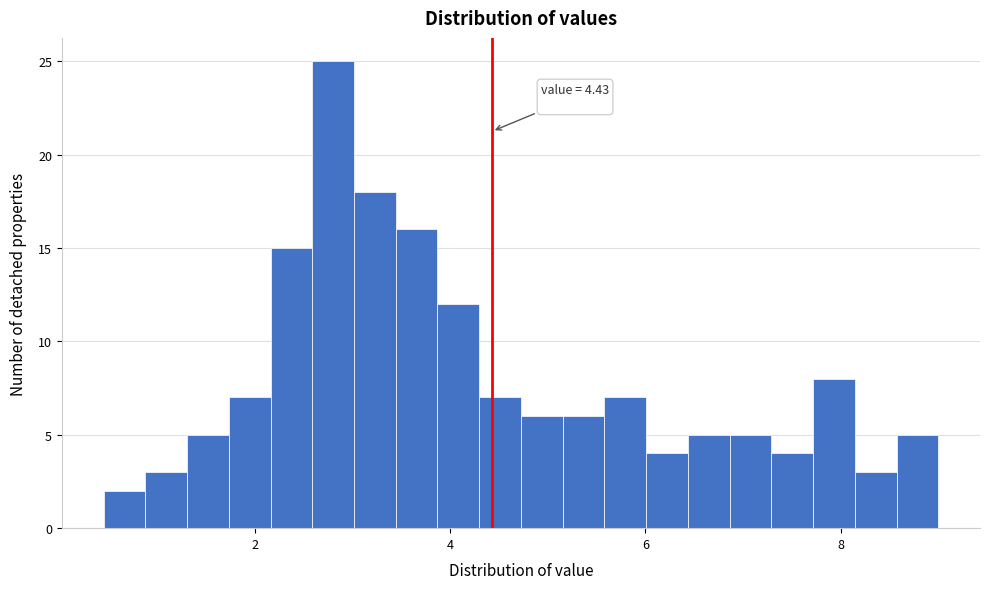

Around what value on the x-axis is the tallest bar? Give the approximate position of its centre, as read against the axis.

2.8